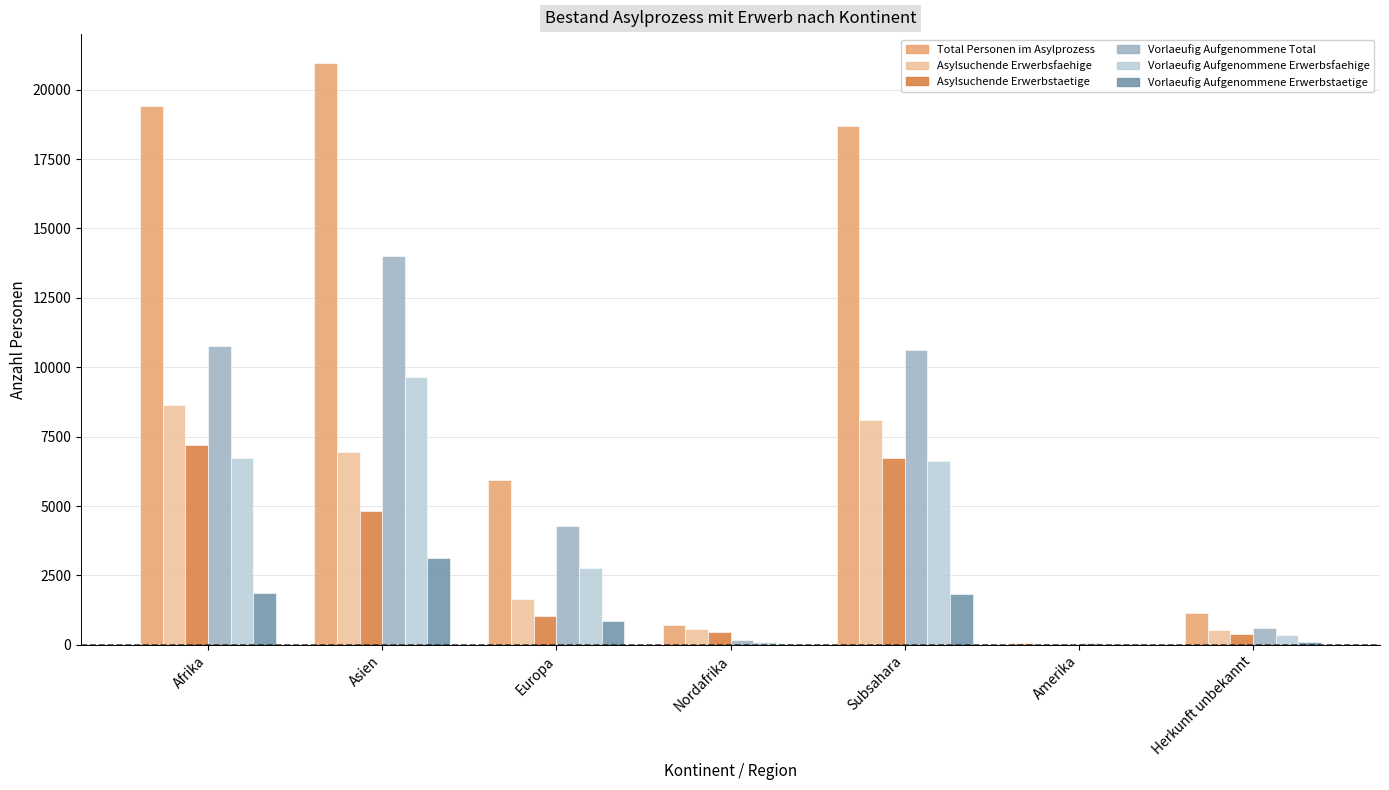

Which category has the highest value across all series?

Asien